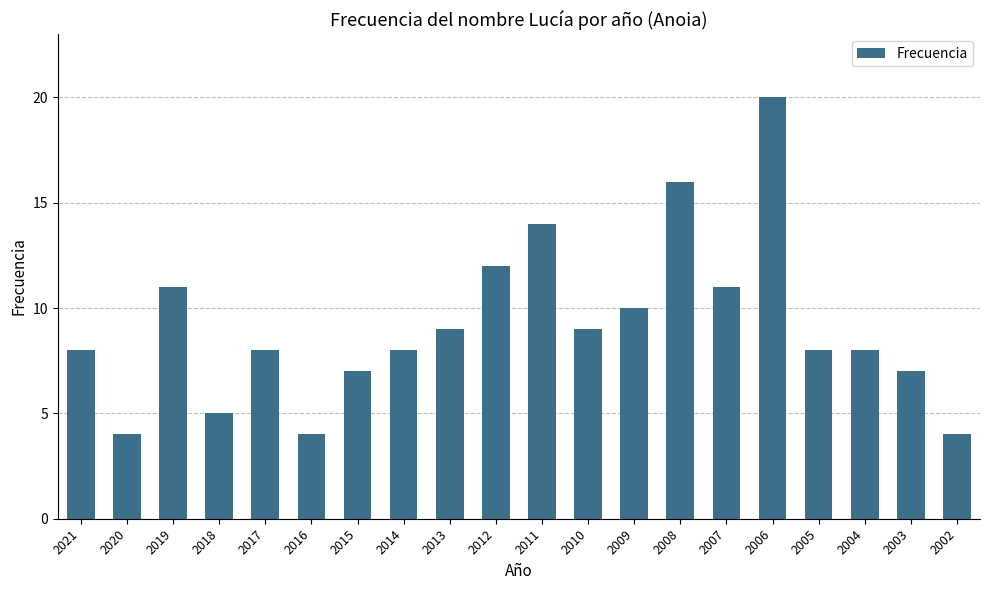

The chart shows a value of 14 at 2014. True or false?

False